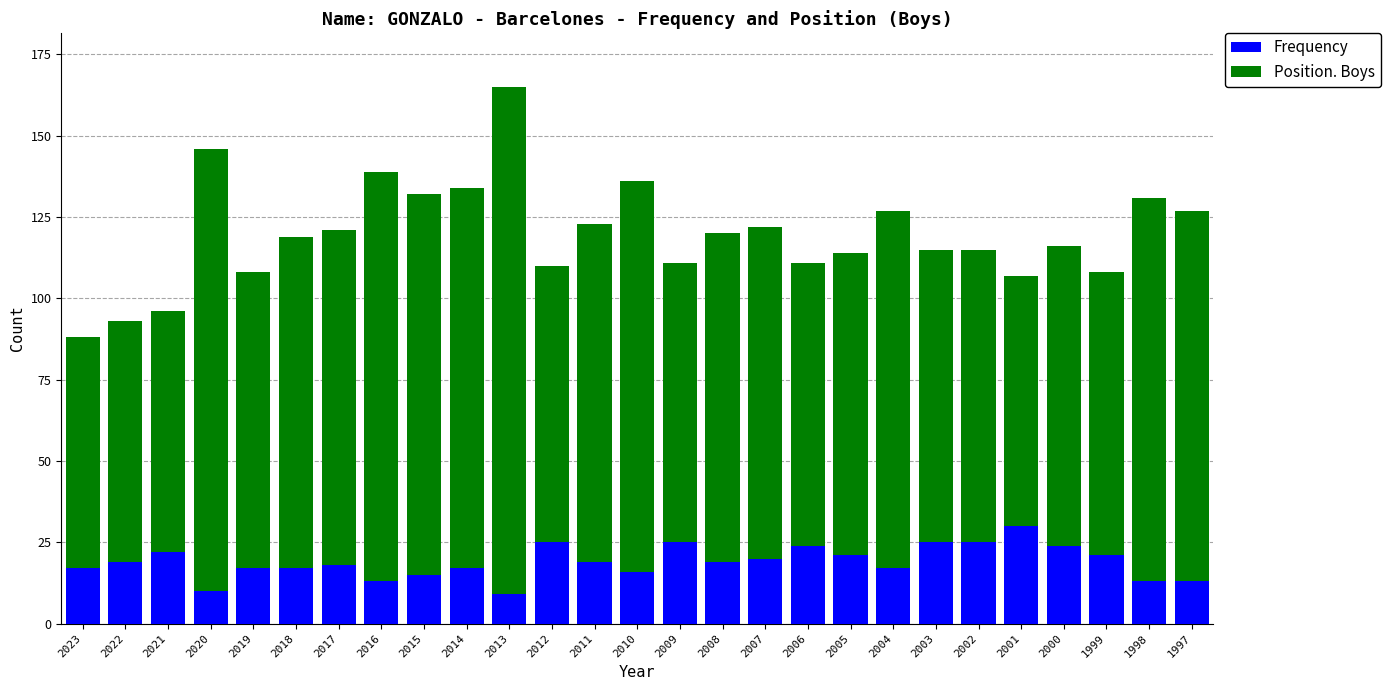

At which label does Frequency reach its peak?

2001